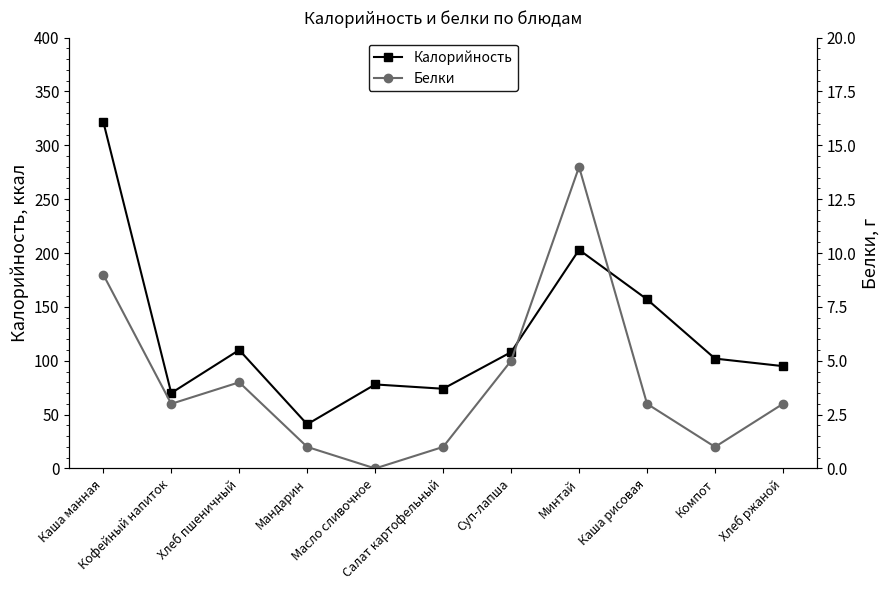

True or false: Калорийность has a value of 123 at Кофейный напиток.

False